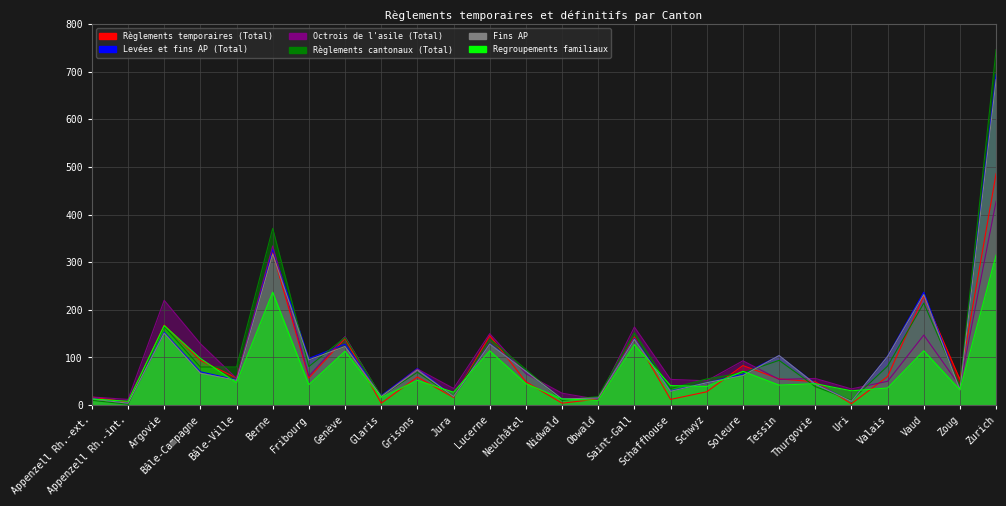

At which label is Règlements cantonaux (Total) closest to 374?

Berne